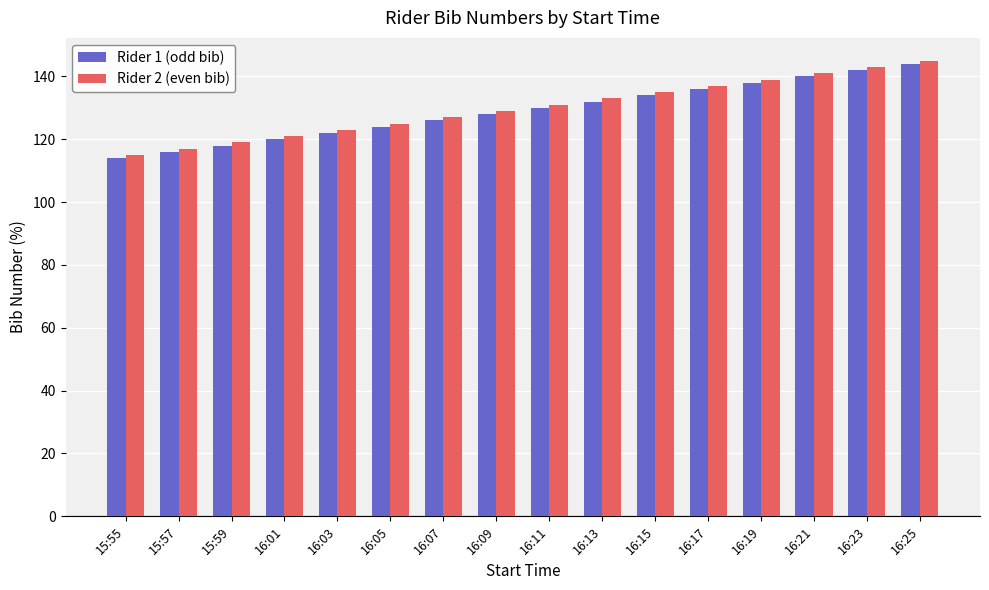

What is the smallest value displayed?

114